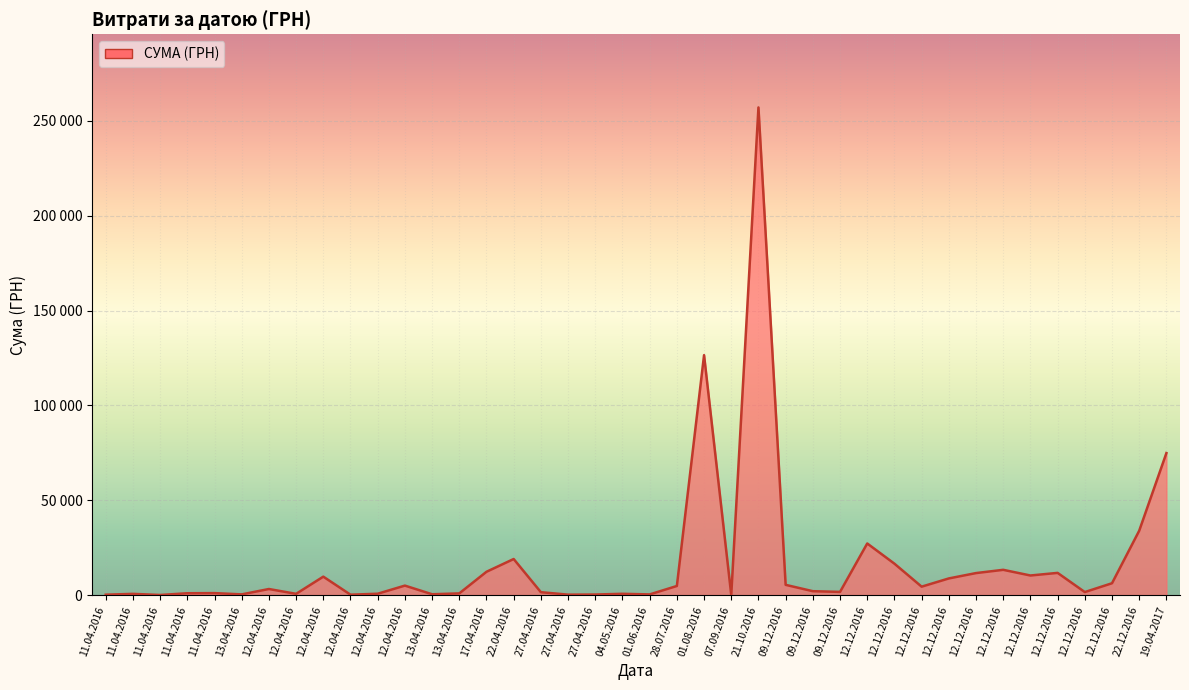

The value at 27.04.2016 is 1528.2. True or false?

True